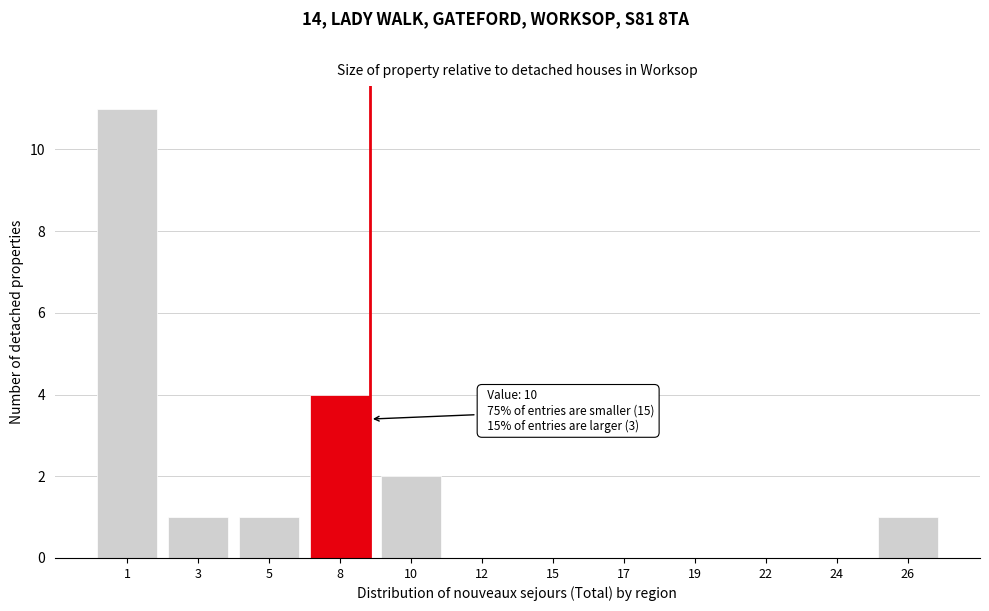

Reading left to right, transcribe all the data shown in this chart.

1=11	3=1	5=1	8=4	10=2	12=0	15=0	17=0	19=0	22=0	24=0	26=1